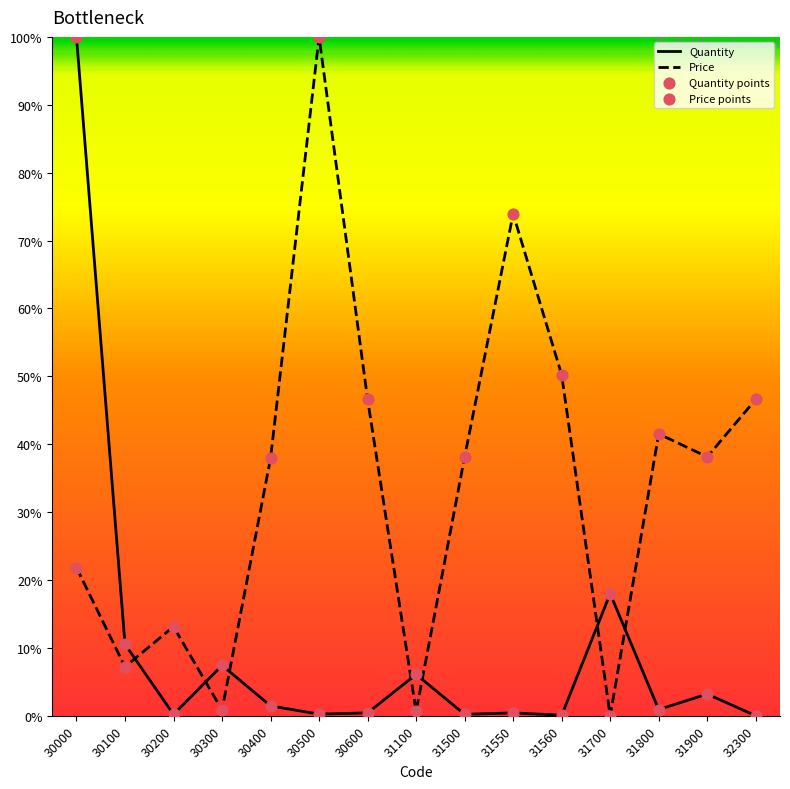

Which series contains the lowest Y value?

Quantity